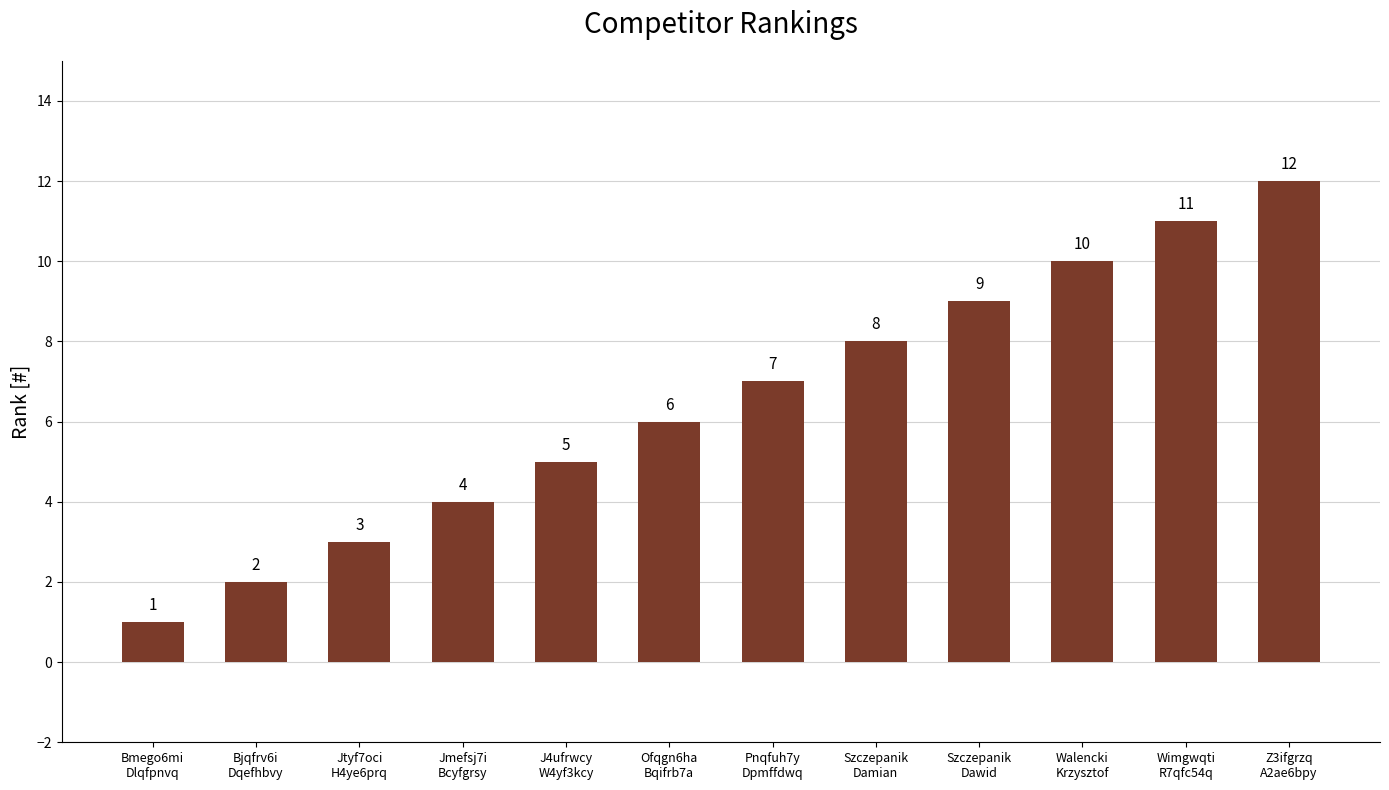

What is the greatest value displayed?

12